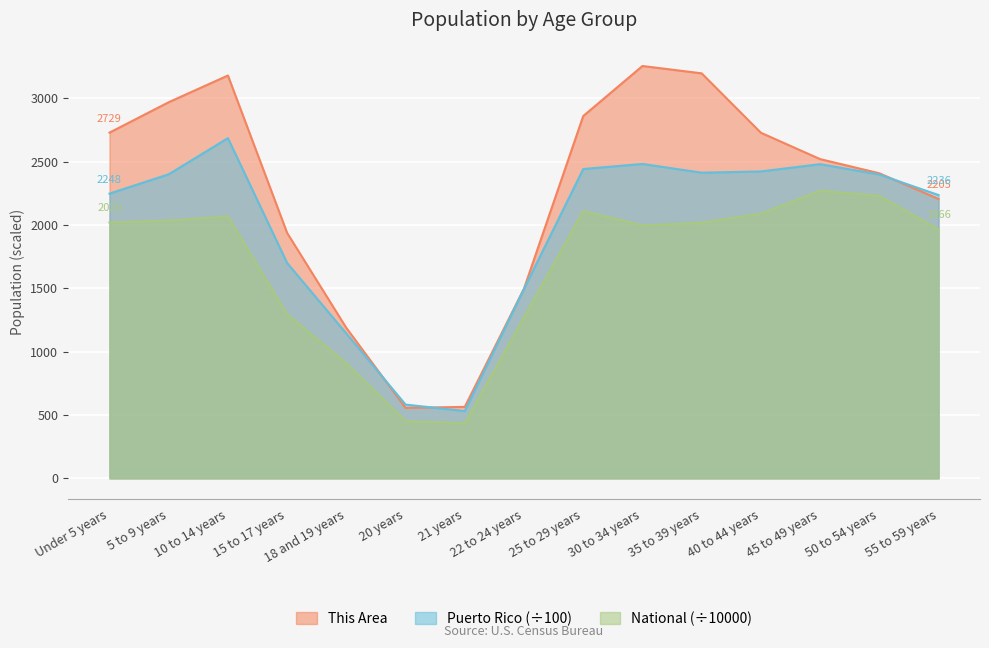

Which series ends up on top after the final intersection of This Area and Puerto Rico?

Puerto Rico